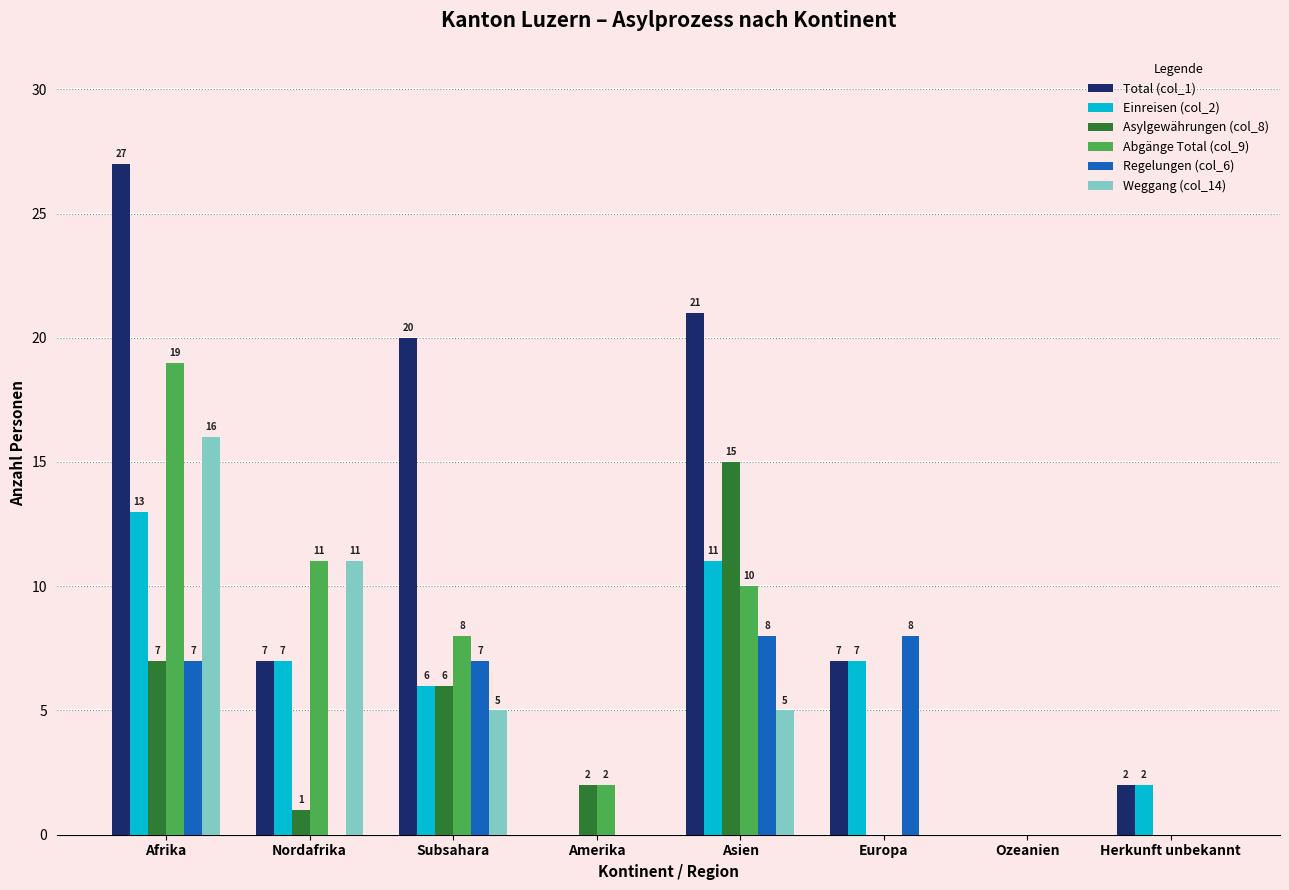

How many series are shown in this chart?

6